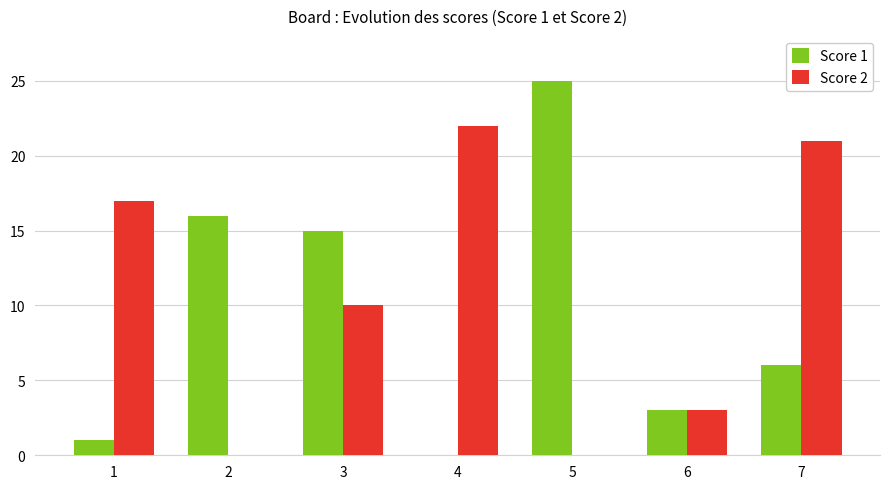

Are the bars horizontal?

No